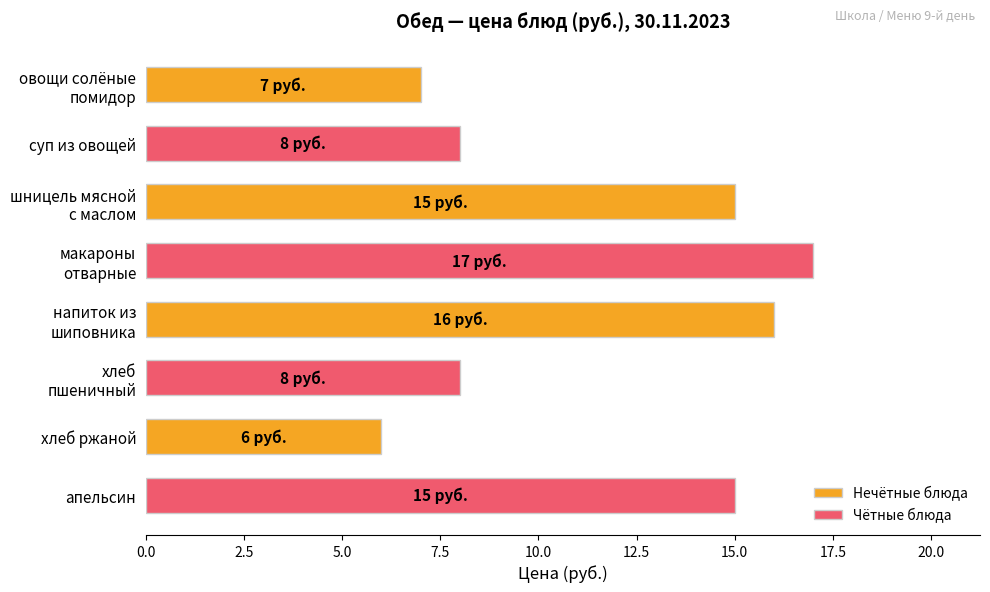

Does the chart contain any negative values?

No